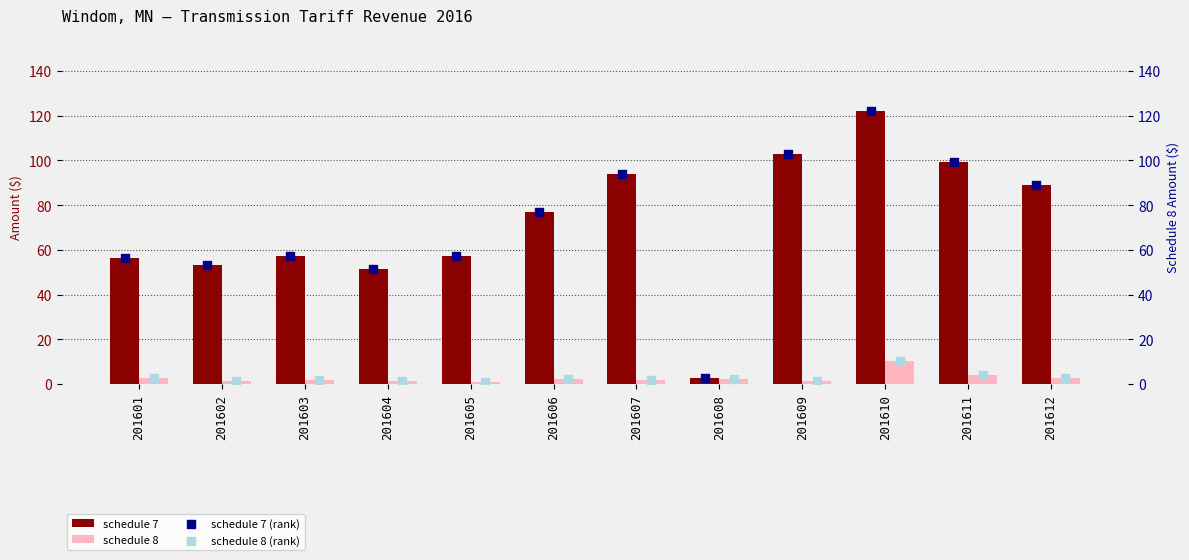

Is the value of schedule 8 at 201609 greater than the value of schedule 7 at 201607?

No